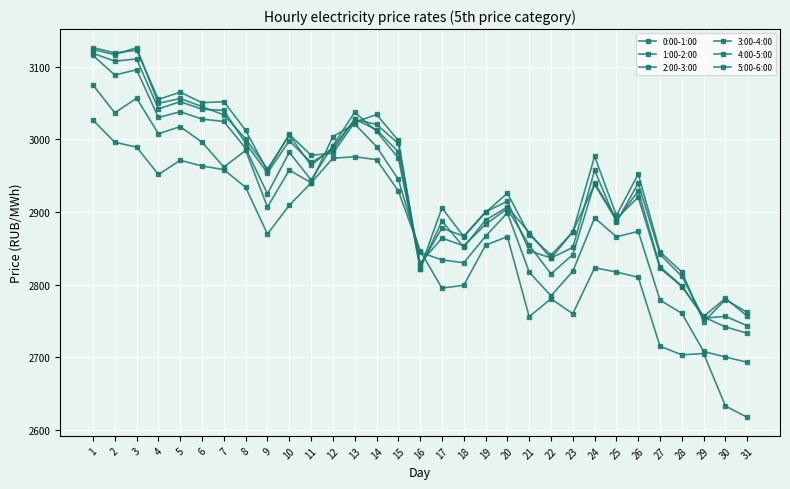

Where is 1:00-2:00 nearest to the value 2883?

24